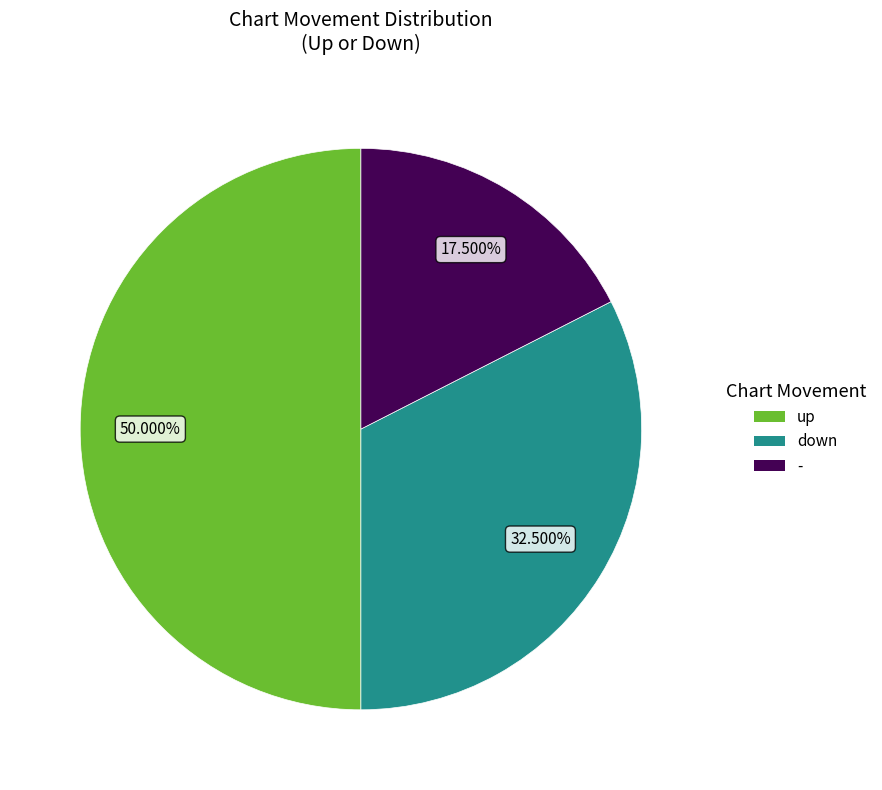

Do up and down together represent more than half of the pie?

Yes